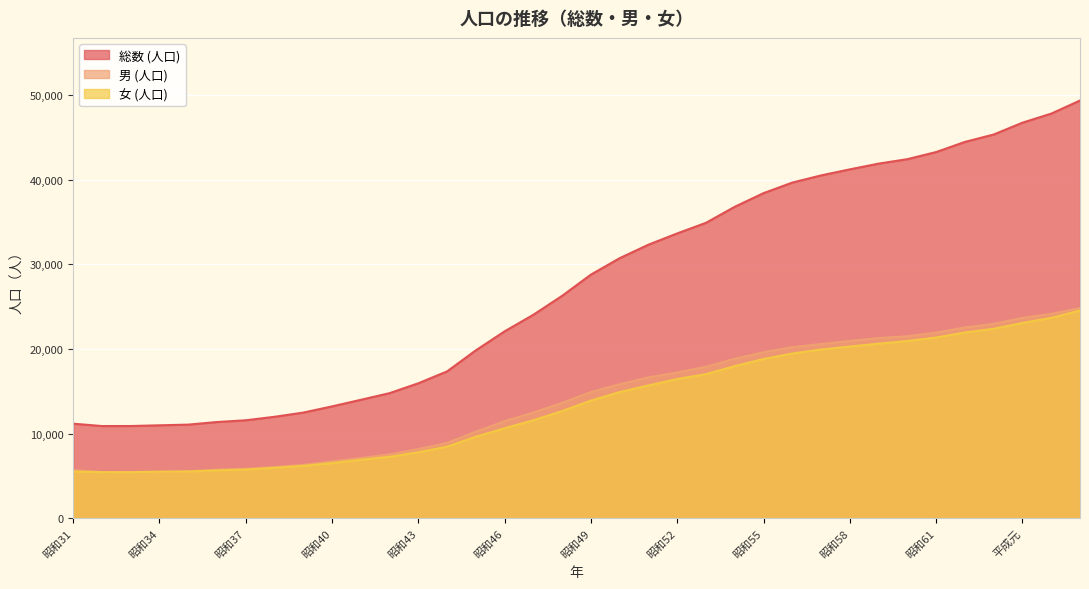

How many interior local valleys does the 総数 (人口) series have?

1